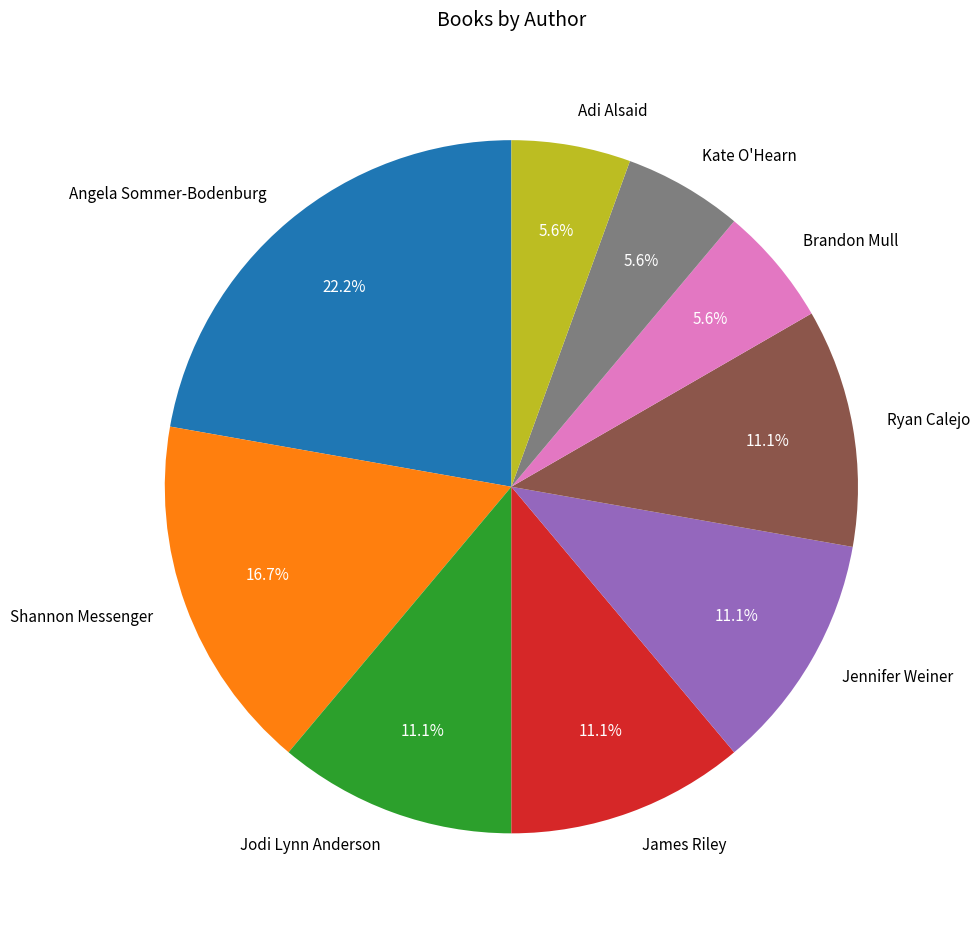

To the nearest percent, what percentage of the pie is Jennifer Weiner?

11%